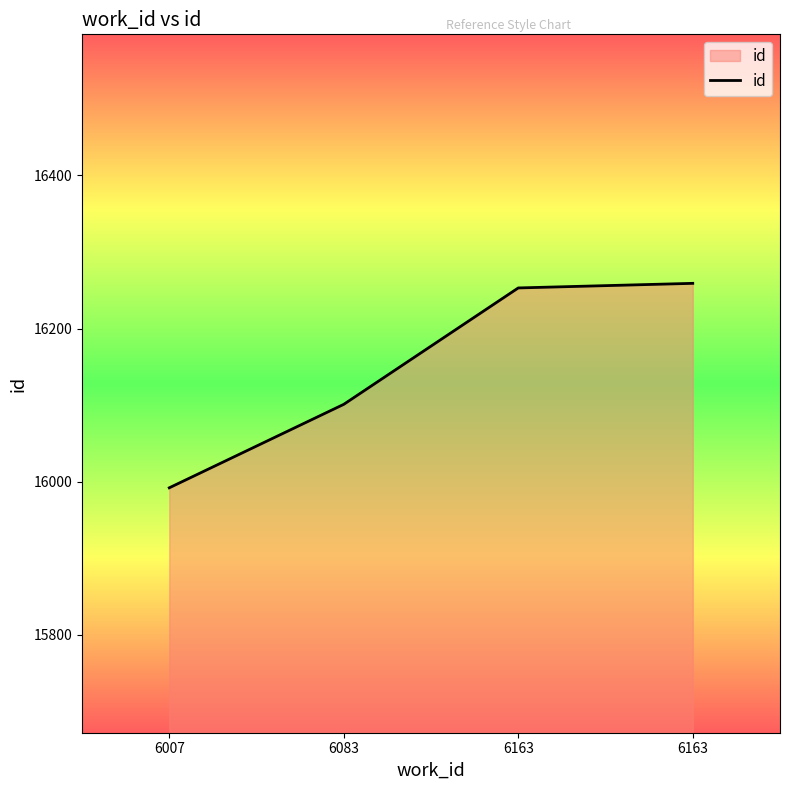

How many lines are shown in the chart?

1